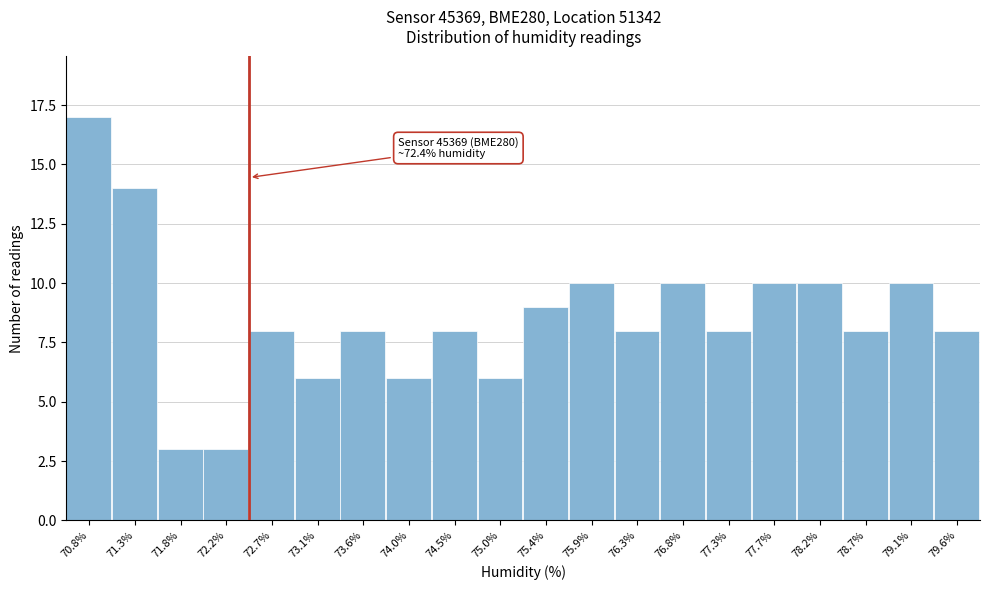

Which range on the x-axis has the tallest bar?

70.60 to 71.06